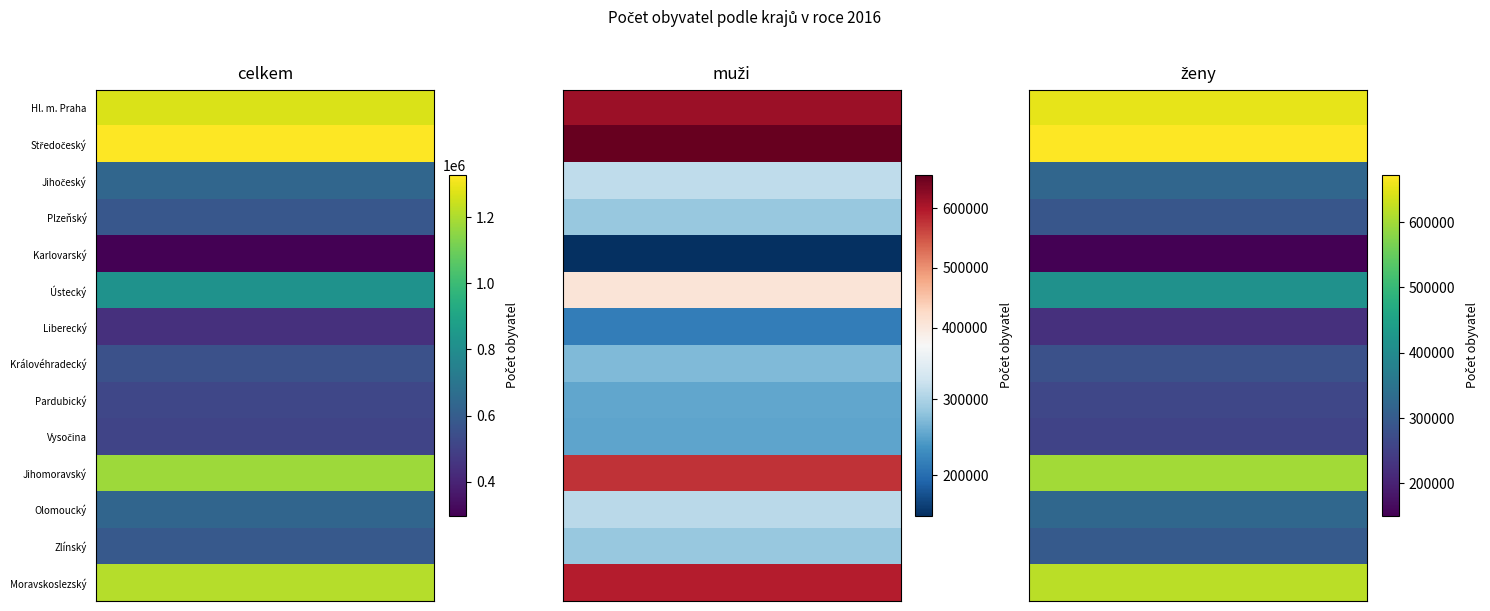

At which label is ženy closest to 411313?

Ústecký